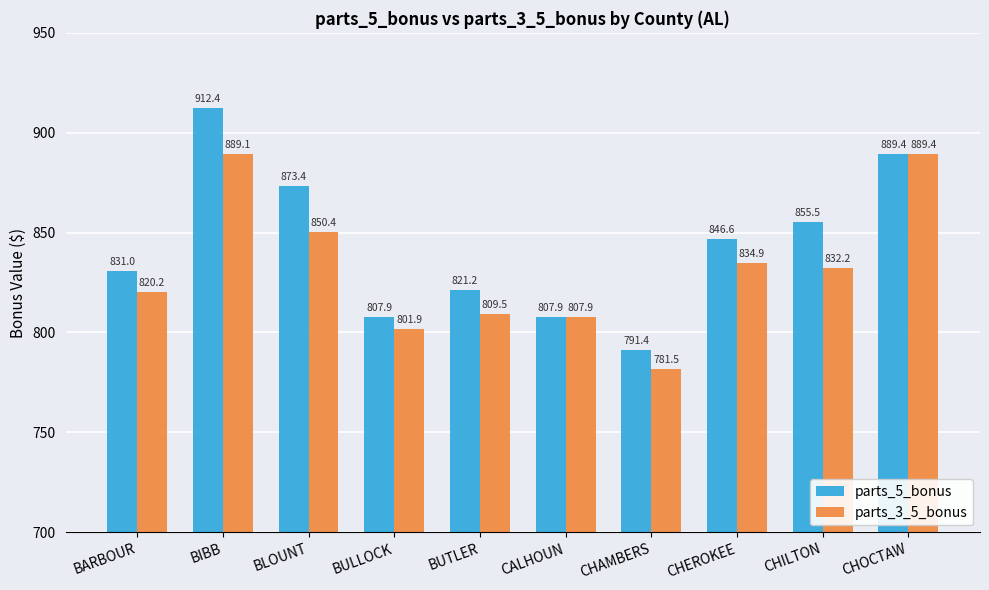

Is it true that parts_5_bonus equals 889.4 at CHOCTAW?

True